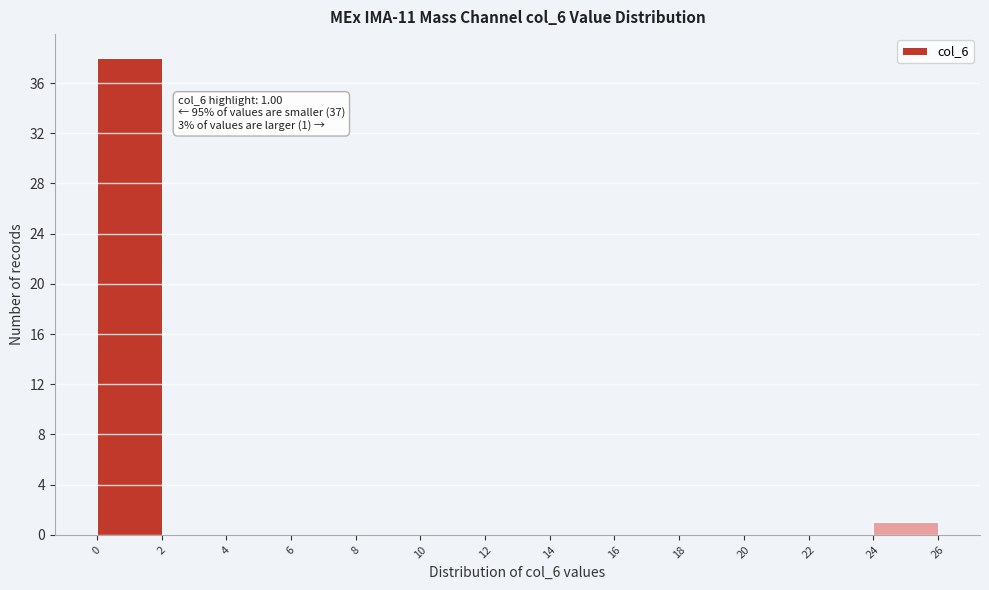

Over which range of the x-axis is the bar tallest?

0 to 2